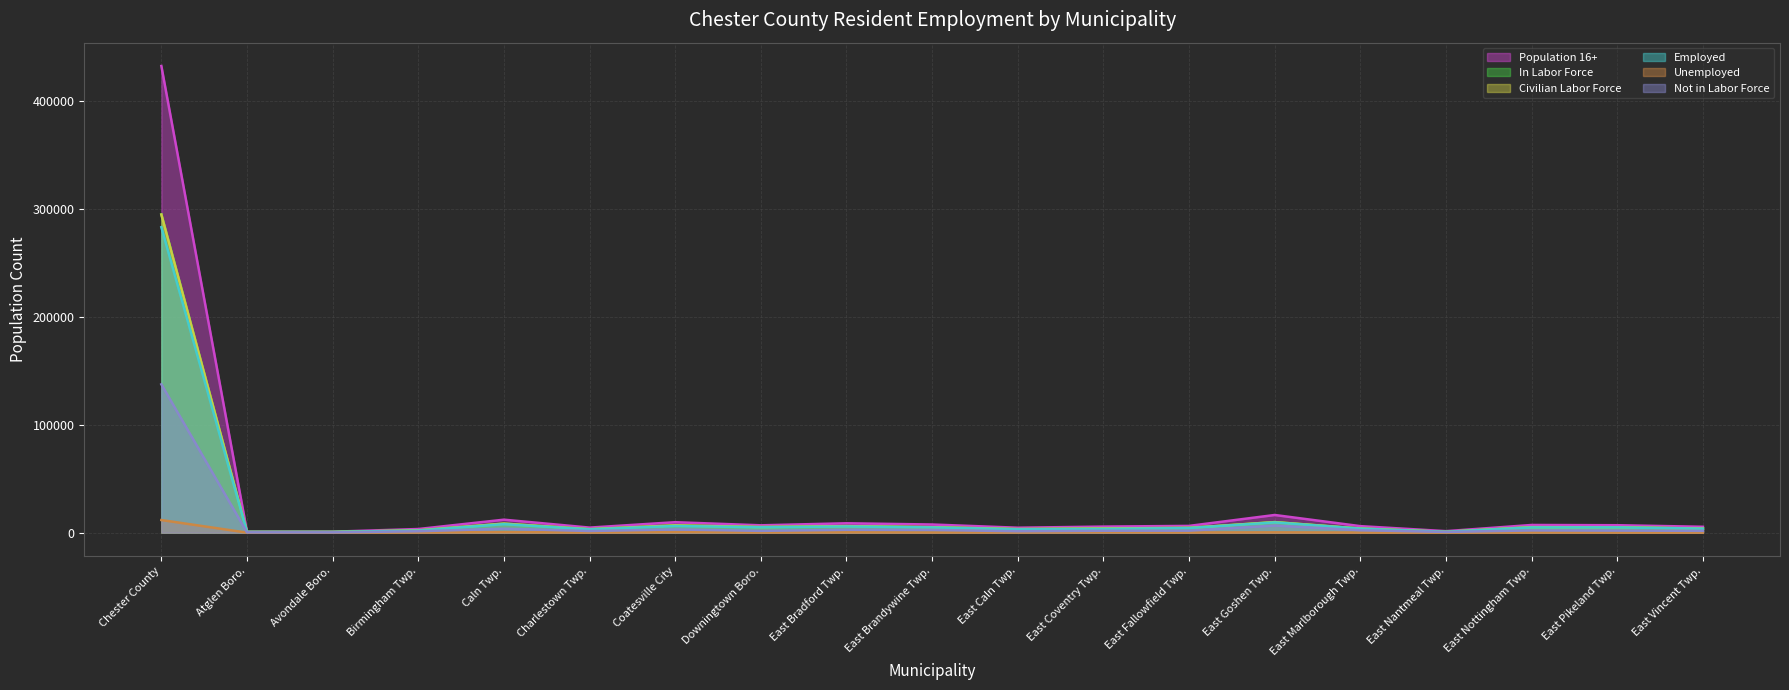

What is the sum of all Employed values?

356539